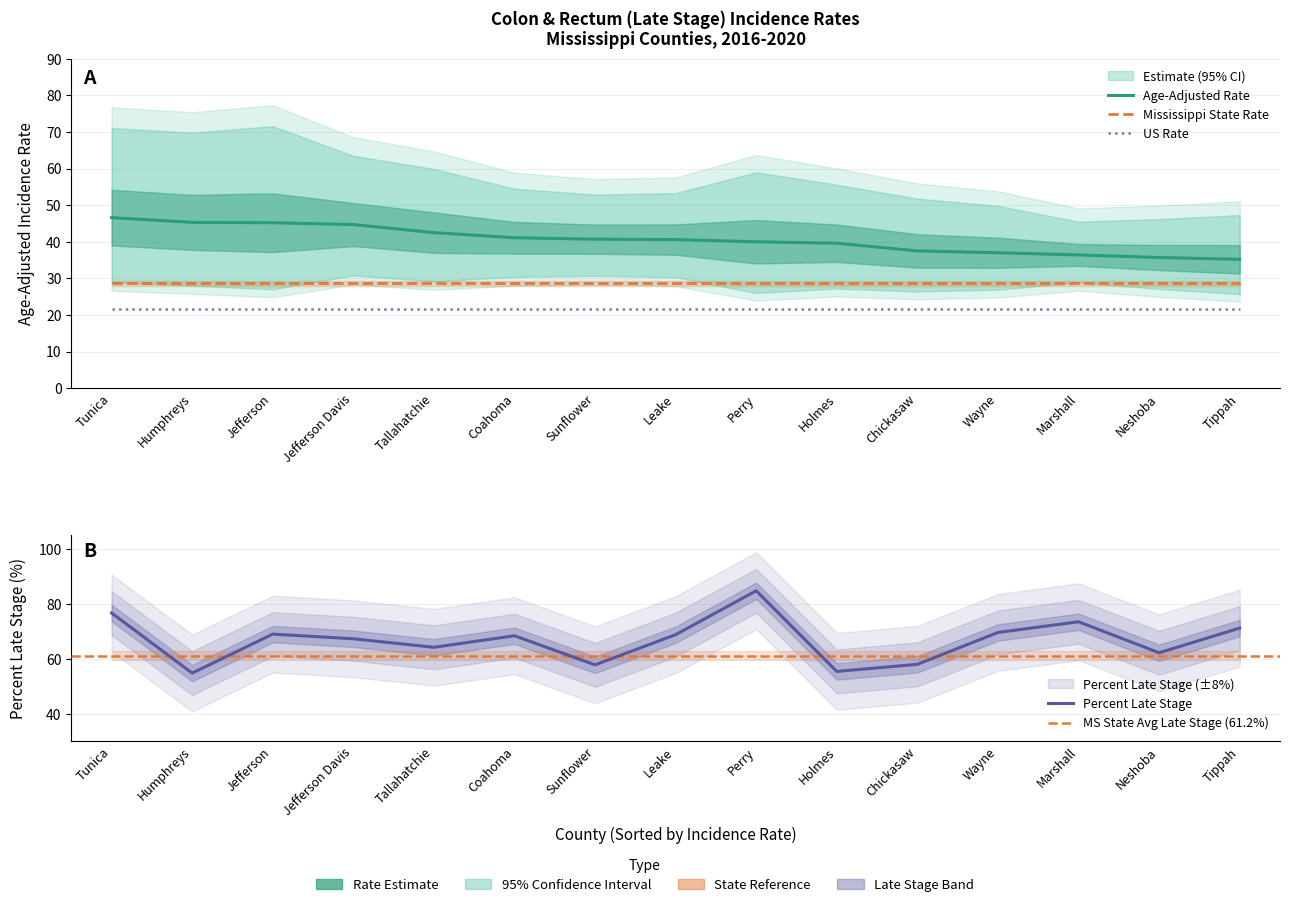

How many values in the Age-Adjusted Rate series are below 40?

6